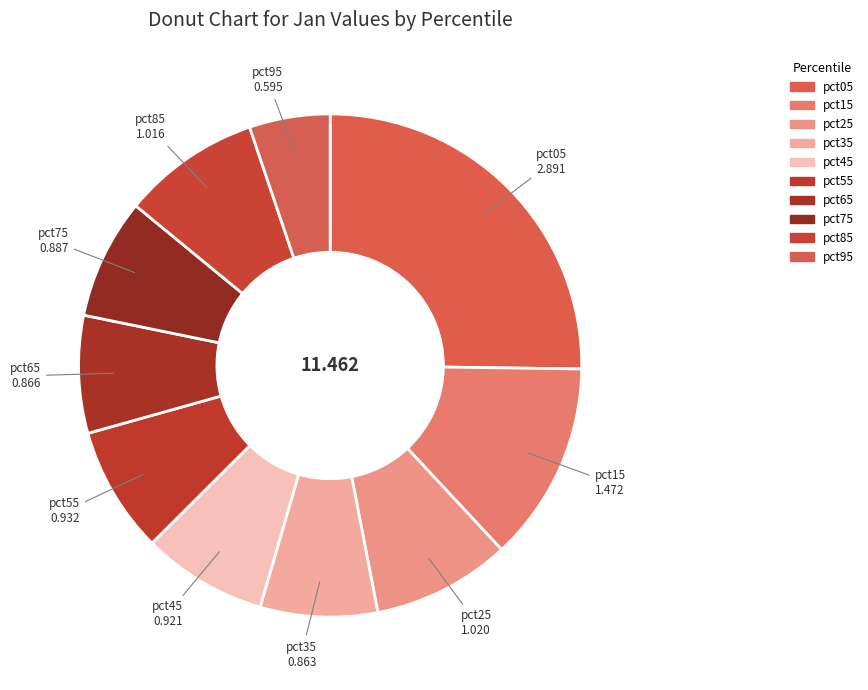

How many slices are in this pie chart?

10